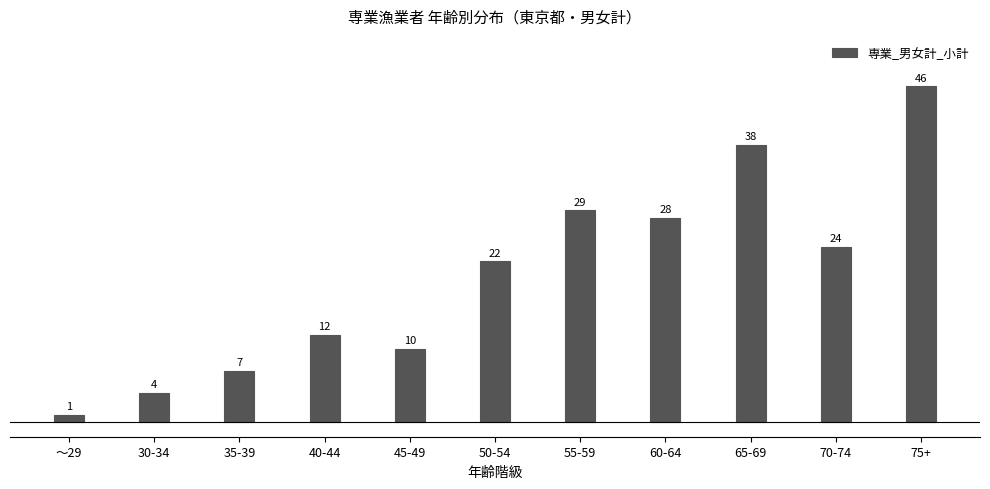

Reading left to right, transcribe all the data shown in this chart.

～29=1	30-34=4	35-39=7	40-44=12	45-49=10	50-54=22	55-59=29	60-64=28	65-69=38	70-74=24	75+=46